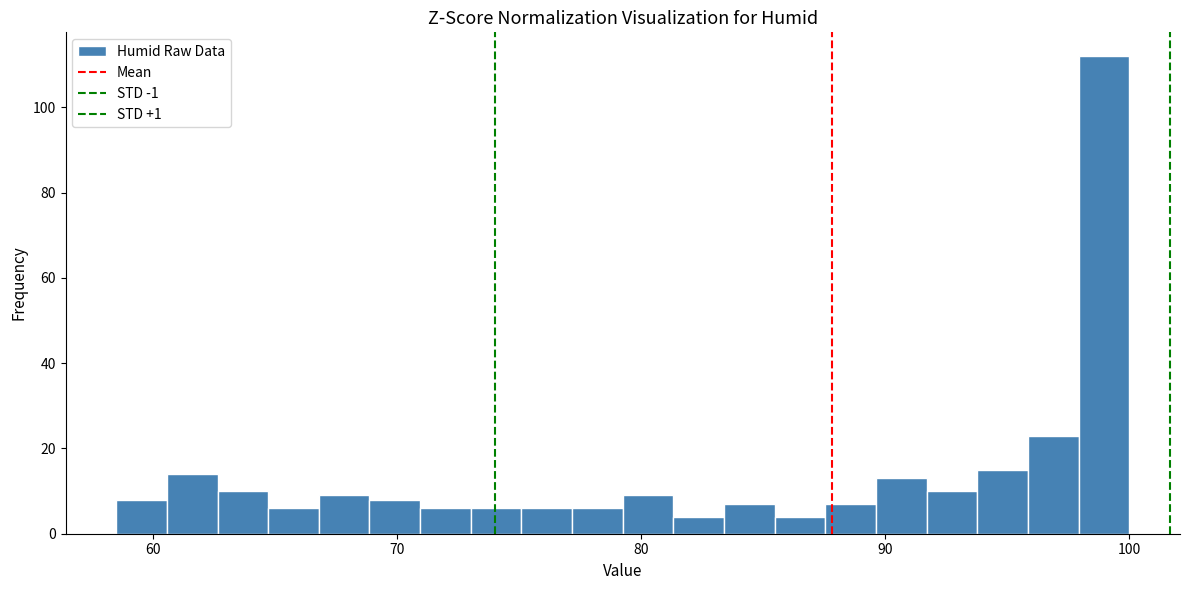

Around what value on the x-axis is the tallest bar? Give the approximate position of its centre, as read against the axis.

99